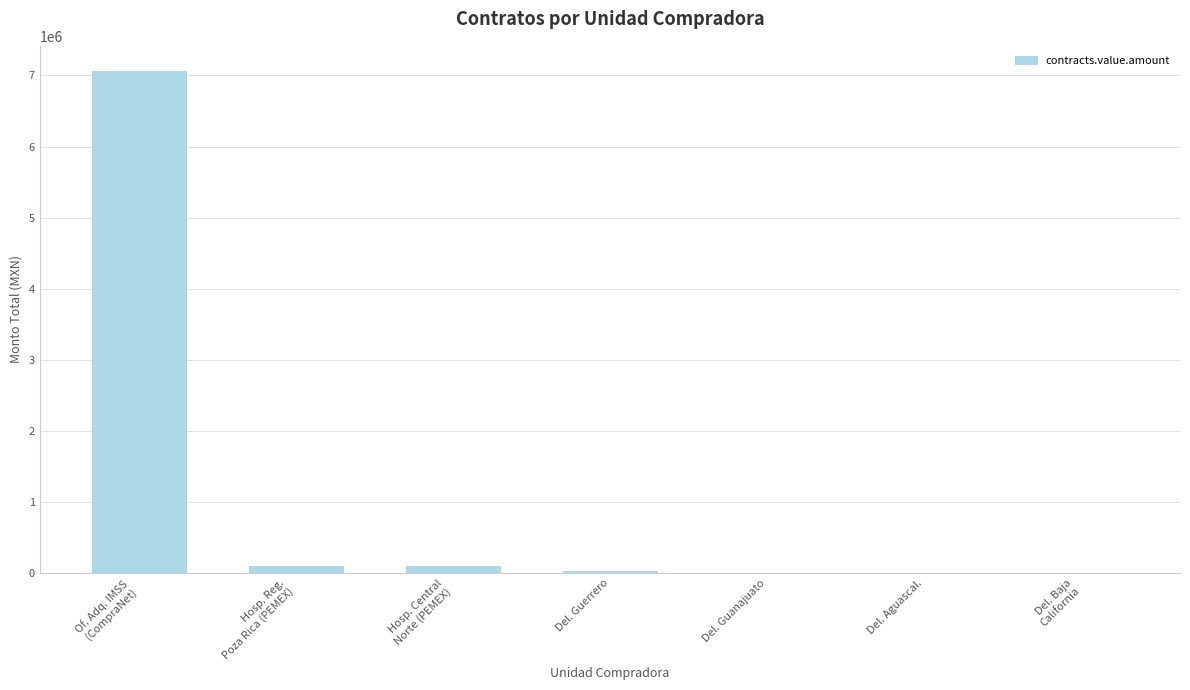

What is the sum of all values?

7278050.2